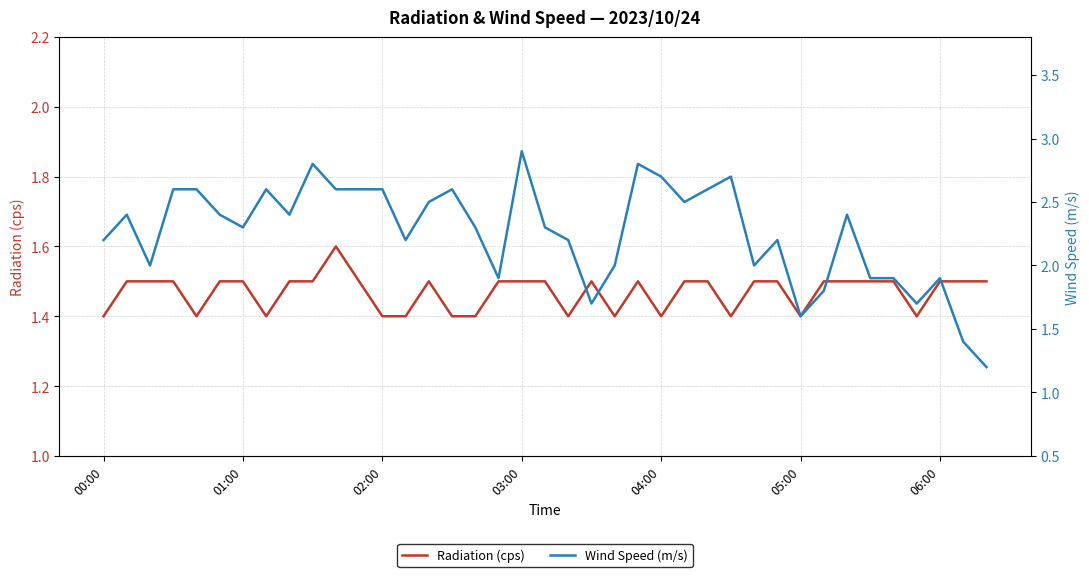

Reading left to right, transcribe all the data shown in this chart.

Radiation (cps): 1.4	1.5	1.5	1.5	1.4	1.5	1.5	1.4	1.5	1.5	1.6	1.5	1.4	1.4	1.5	1.4	1.4	1.5	1.5	1.5	1.4	1.5	1.4	1.5	1.4	1.5	1.5	1.4	1.5	1.5	1.4	1.5	1.5	1.5	1.5	1.4	1.5	1.5	1.5
Wind Speed (m/s): 2.2	2.4	2.0	2.6	2.6	2.4	2.3	2.6	2.4	2.8	2.6	2.6	2.6	2.2	2.5	2.6	2.3	1.9	2.9	2.3	2.2	1.7	2.0	2.8	2.7	2.5	2.6	2.7	2.0	2.2	1.6	1.8	2.4	1.9	1.9	1.7	1.9	1.4	1.2